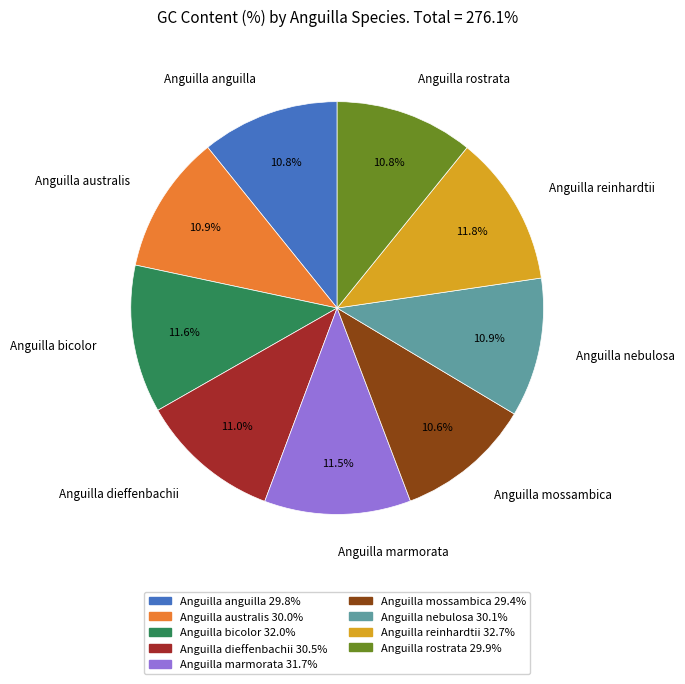

How many slices are in this pie chart?

9